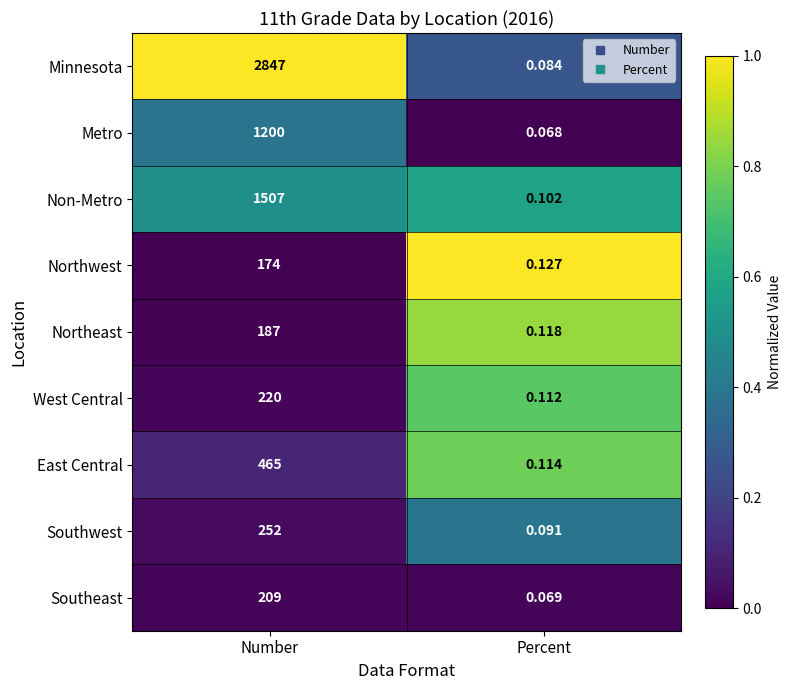

At which category does the chart reach its minimum across all series?

Percent